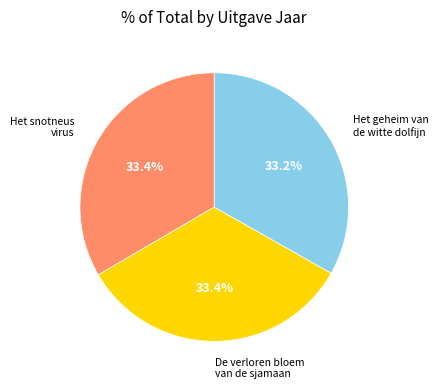

Is there any slice that represents more than half of the pie?

No